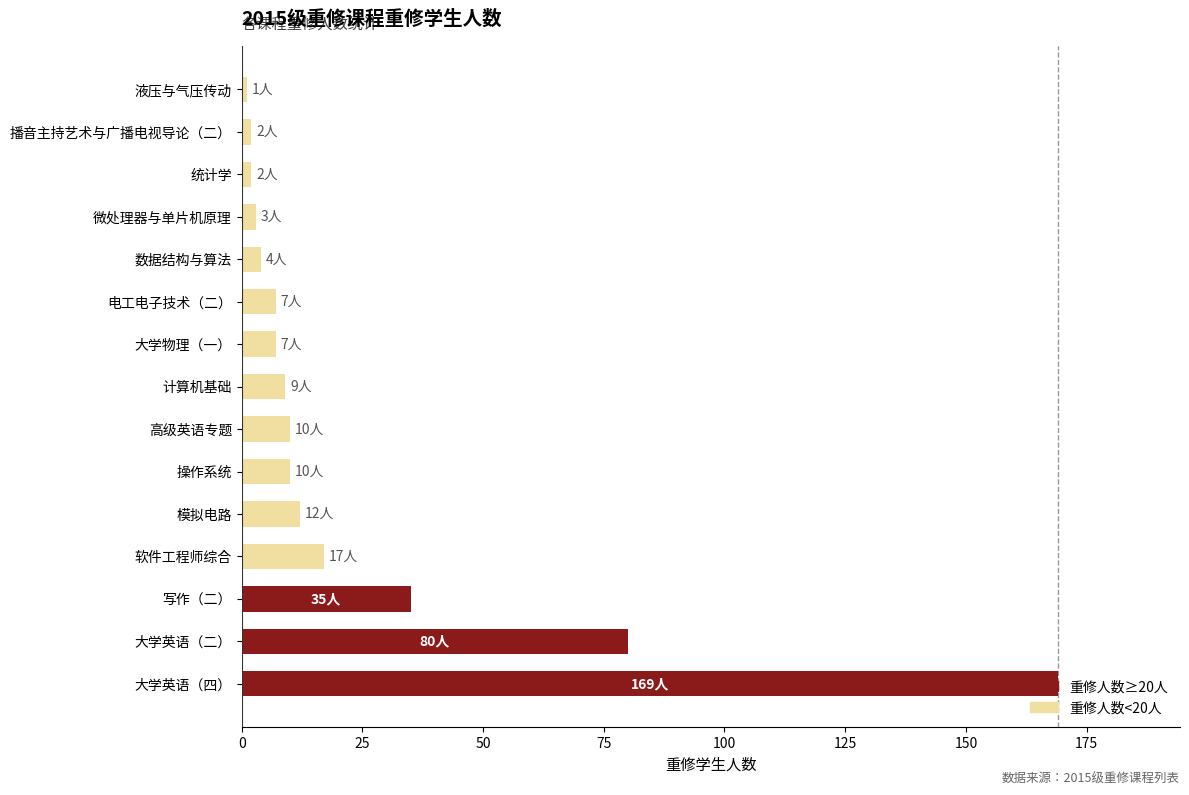

Is it true that the value at 高级英语专题 is 17?

False